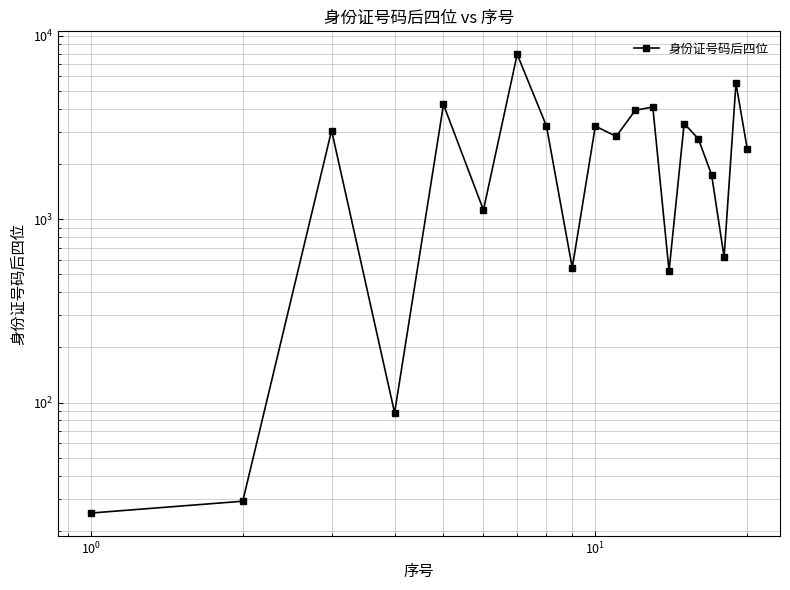

True or false: there are more than 0 points higher than both neighbors.

True